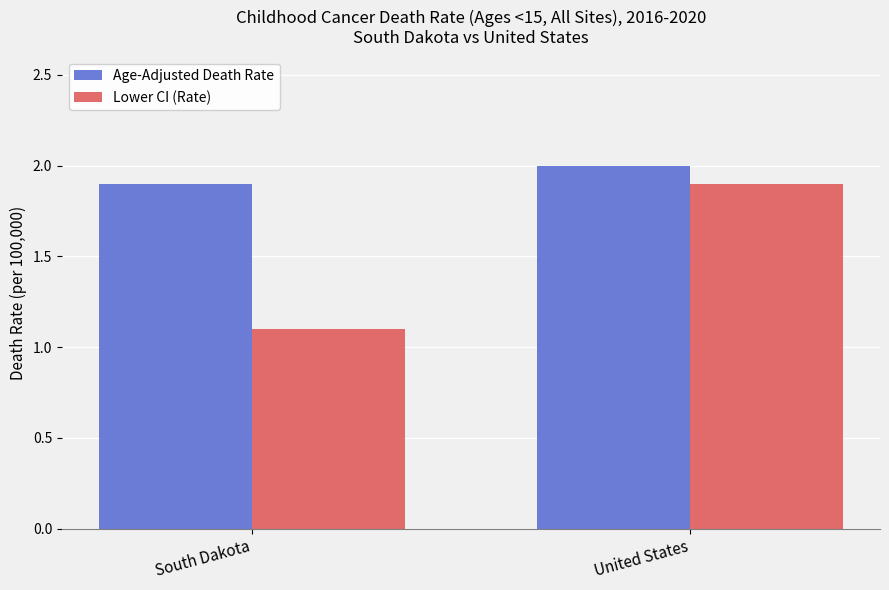

What is the label of the 1st bar from the left?

South Dakota